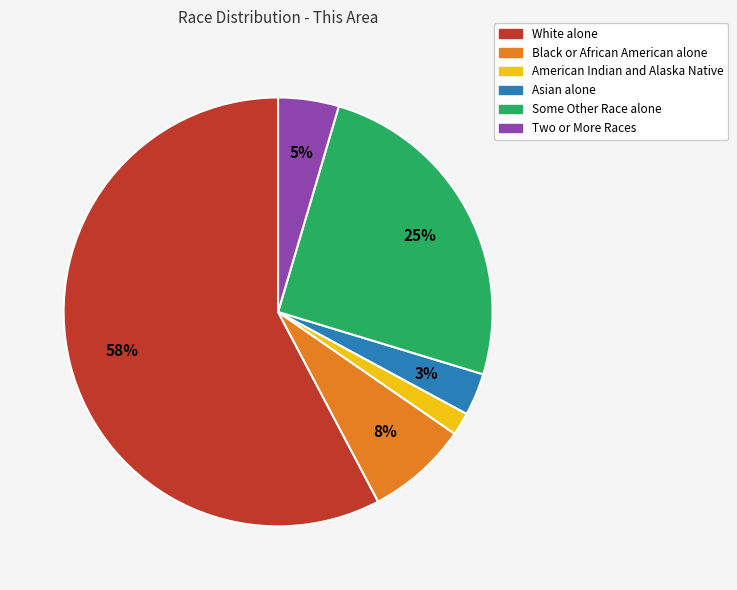

Which category has the biggest portion of the pie?

White alone